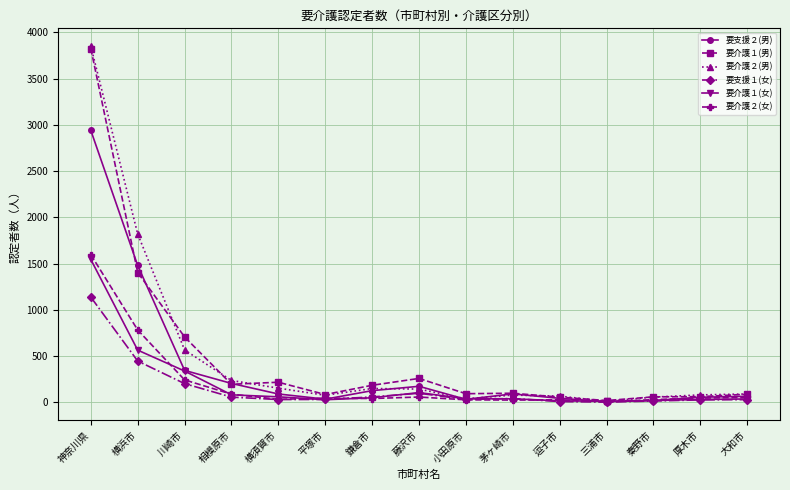

What is the difference between the highest and lowest values at 横浜市?

1373